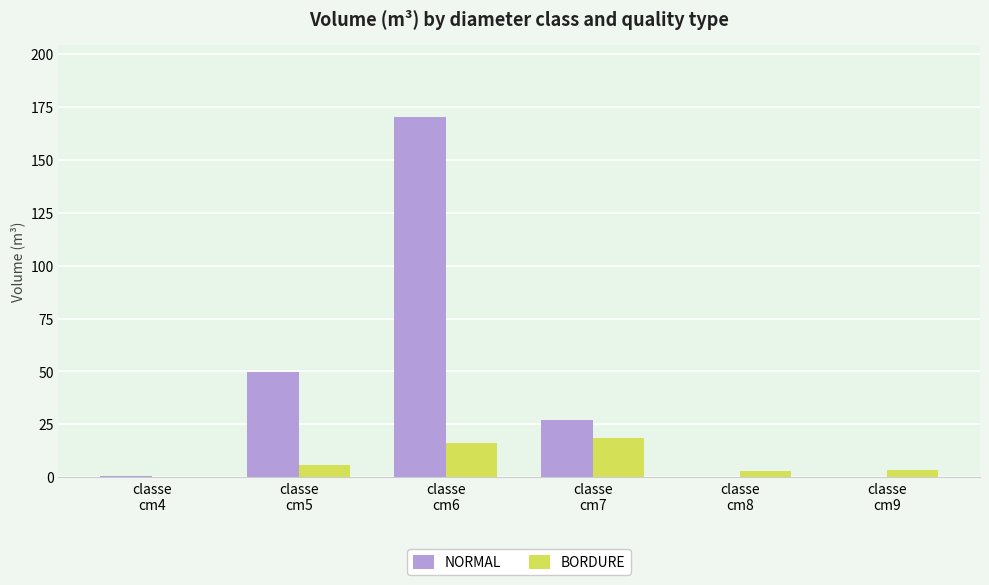

How many data points in NORMAL are above 27?

3